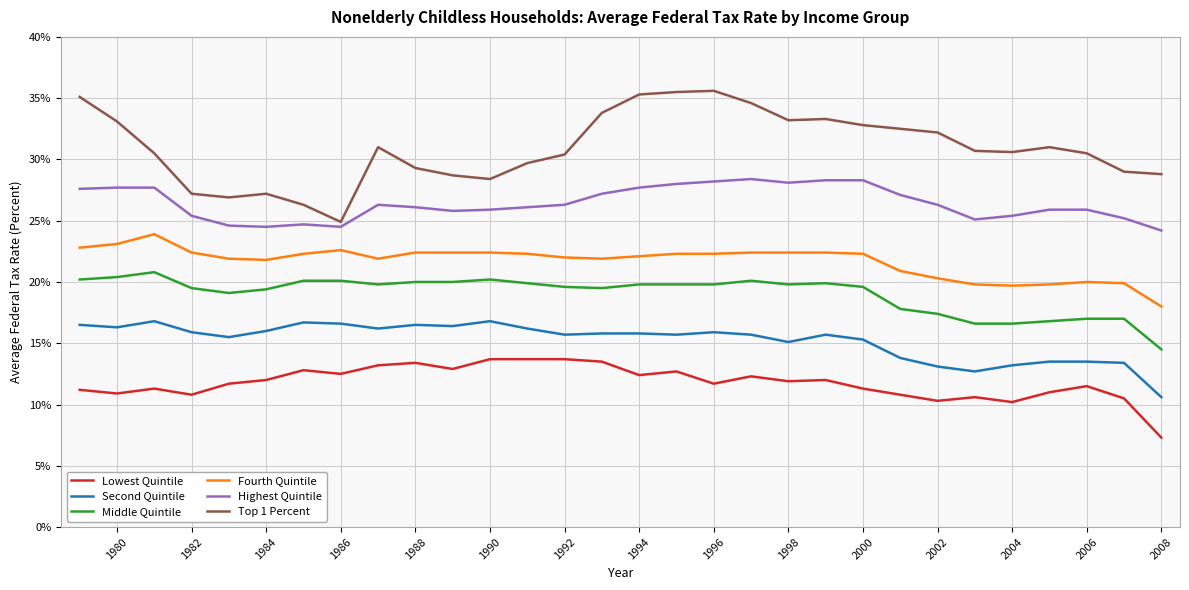

Which series has the largest range (max minus min)?

Top 1 Percent